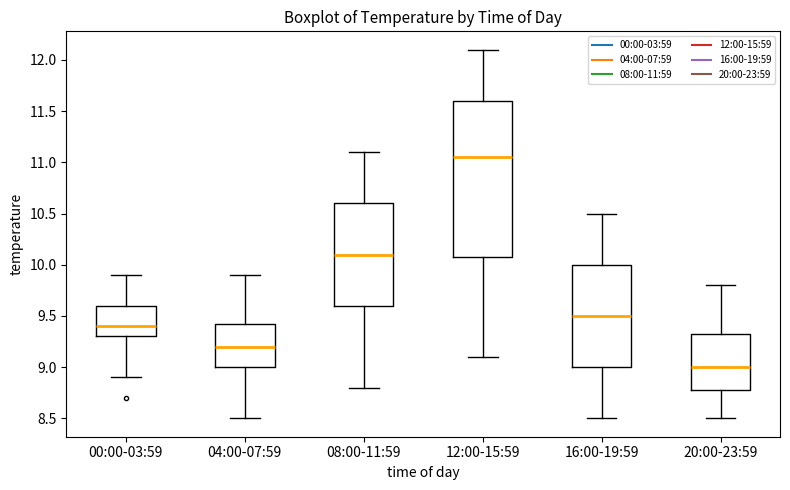

Reading left to right, read every box against the y-axis: the position of its median line, the range the box covers, and the ends of its whiskers. The values are not printed on the chart, so give them approximately, as read against the axis.

00:00-03:59: median 9.40, box 9.30 to 9.60, whiskers 8.90 to 9.90
04:00-07:59: median 9.20, box 9.00 to 9.45, whiskers 8.50 to 9.90
08:00-11:59: median 10.10, box 9.60 to 10.60, whiskers 8.80 to 11.10
12:00-15:59: median 11.05, box 10.10 to 11.60, whiskers 9.10 to 12.10
16:00-19:59: median 9.50, box 9.00 to 10.00, whiskers 8.50 to 10.50
20:00-23:59: median 9.00, box 8.80 to 9.35, whiskers 8.50 to 9.80